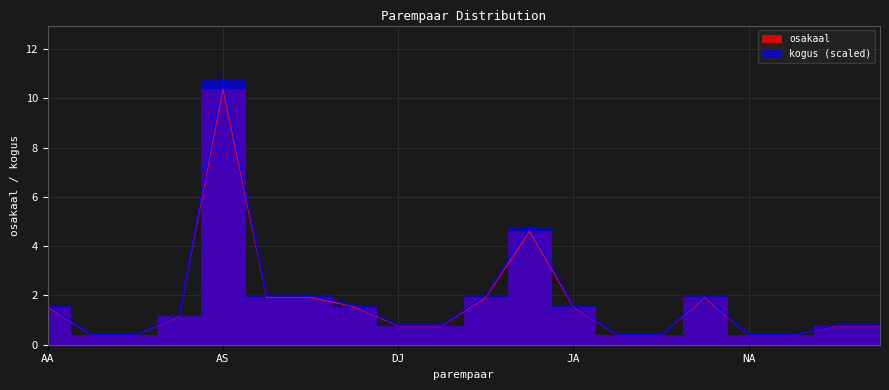

Count the number of data series in this chart.

2